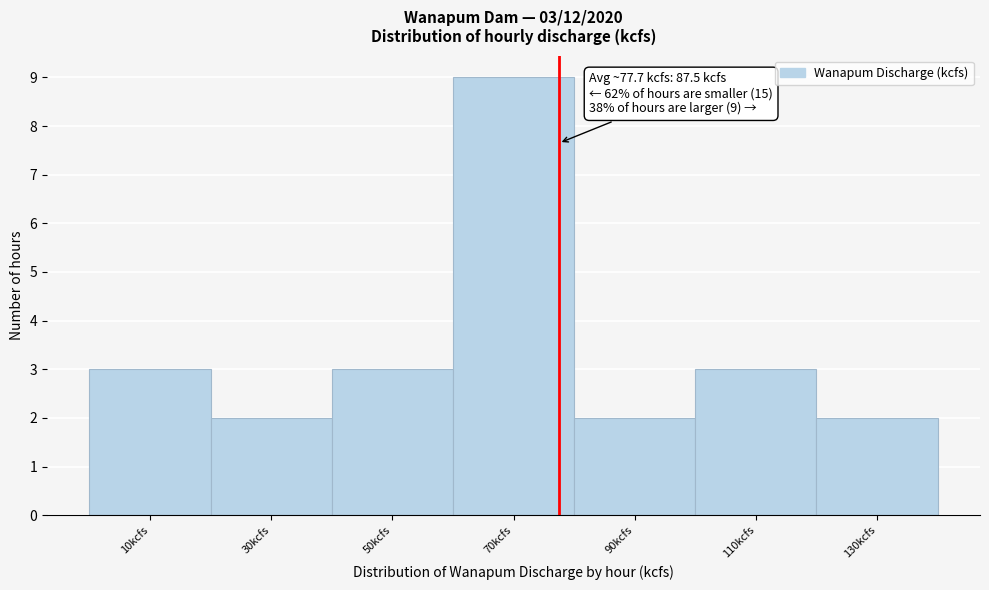

Reading left to right, what are all the values shown in this chart?

10kcfs=3	30kcfs=2	50kcfs=3	70kcfs=9	90kcfs=2	110kcfs=3	130kcfs=2